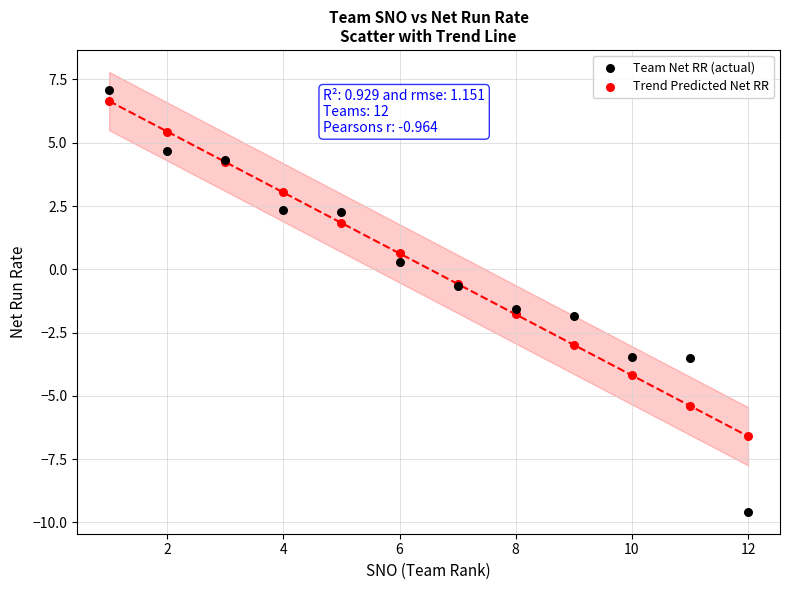

What is the X range (max minus min) for the scatter plot?

11.0